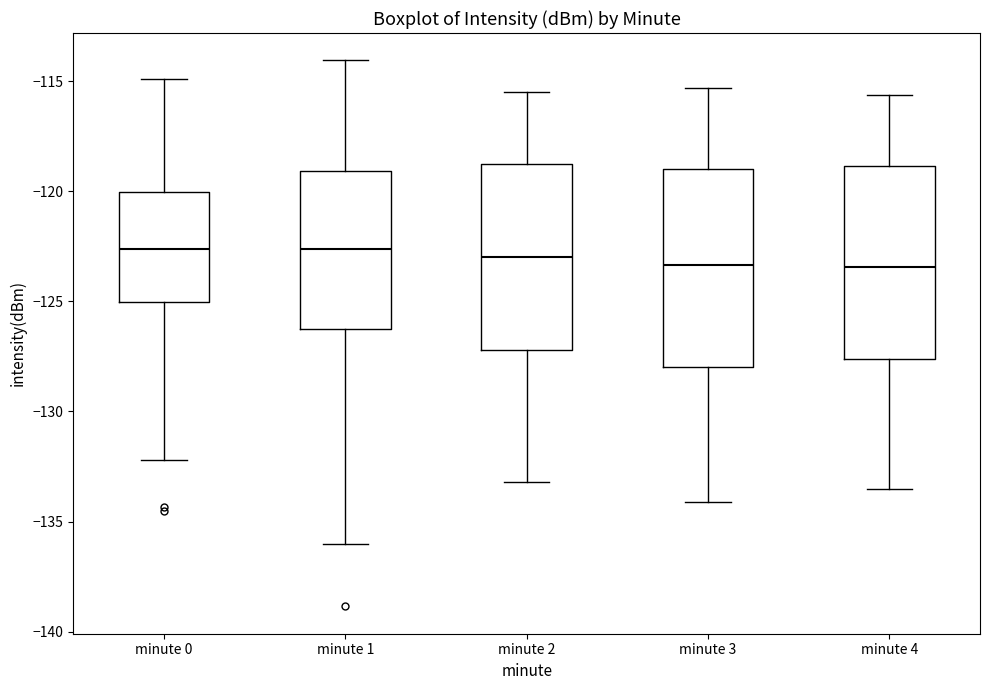

Where does the upper whisker of the box for minute 0 end on the y-axis? The values are not printed on the chart, so give them approximately, as read against the axis.

-115.0